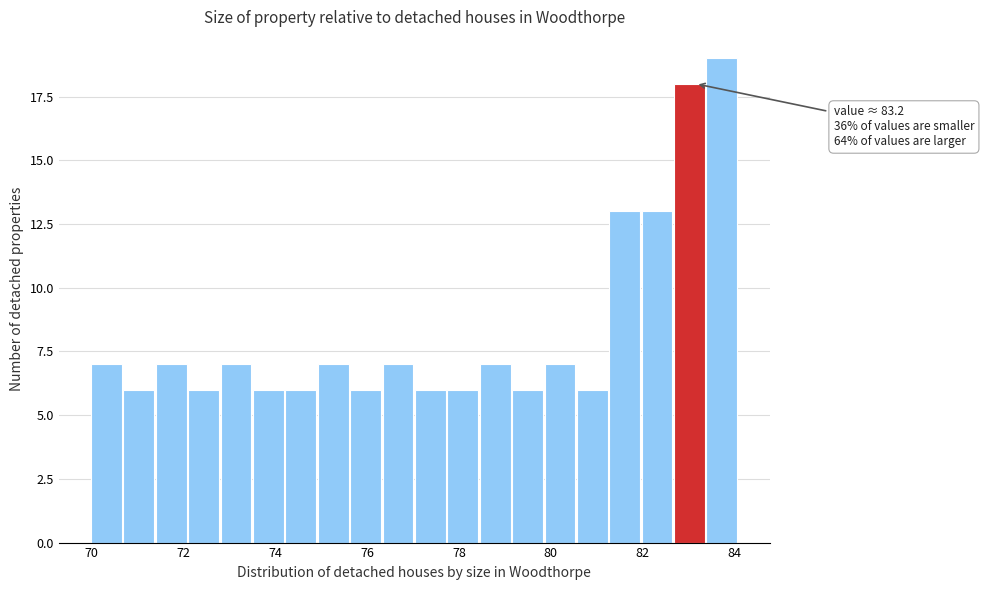

Read against the x-axis, roughly where is the centre of the tallest bar?

83.8